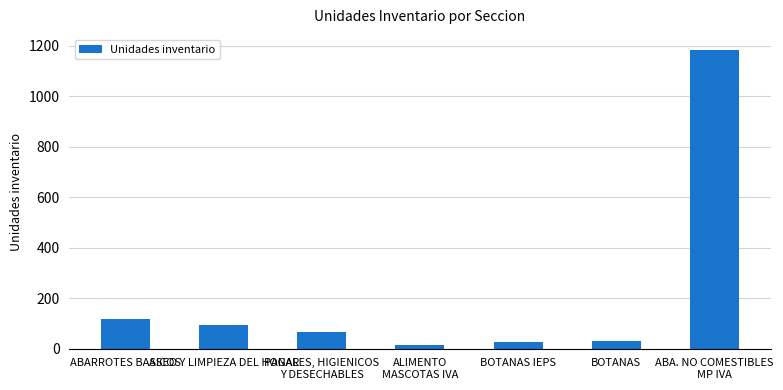

What is the value of the 1st bar from the left?

117